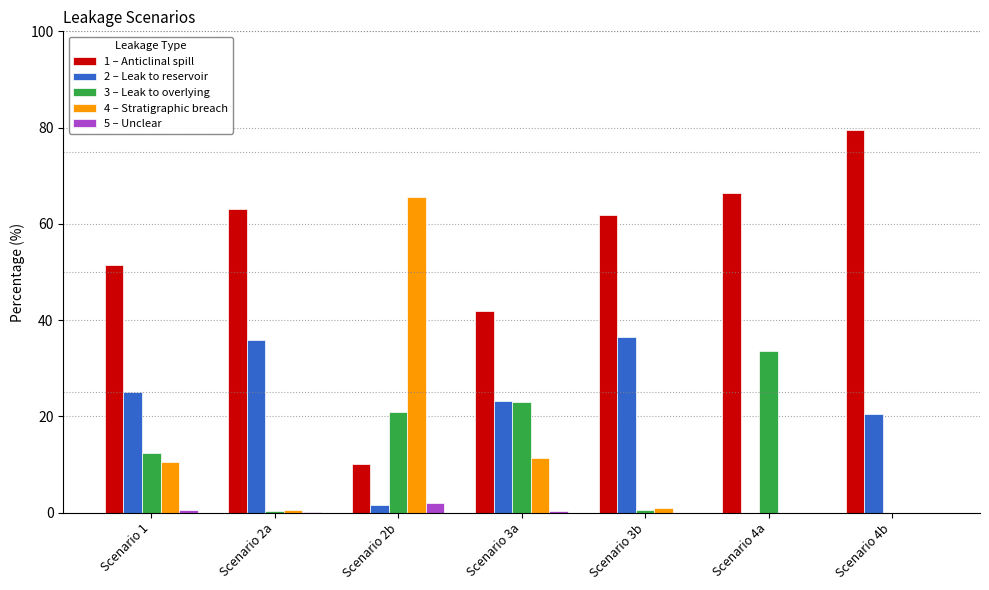

Which series has the widest spread of values?

1 – Anticlinal spill